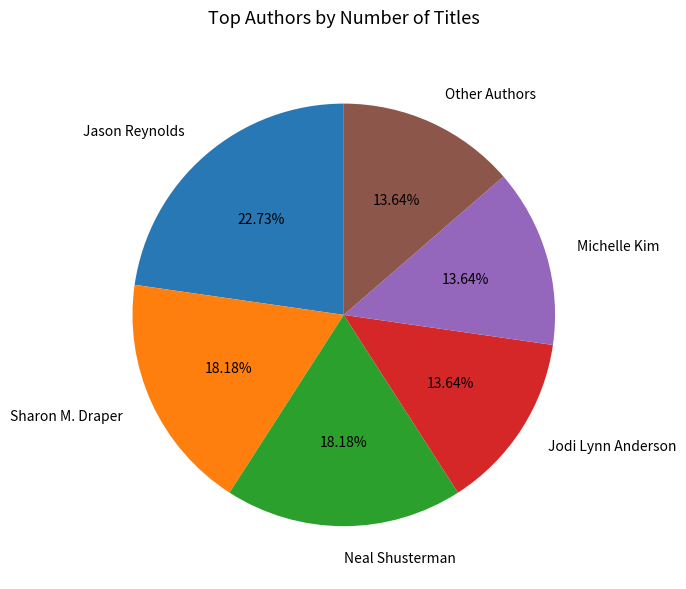

How many slices are in this pie chart?

6